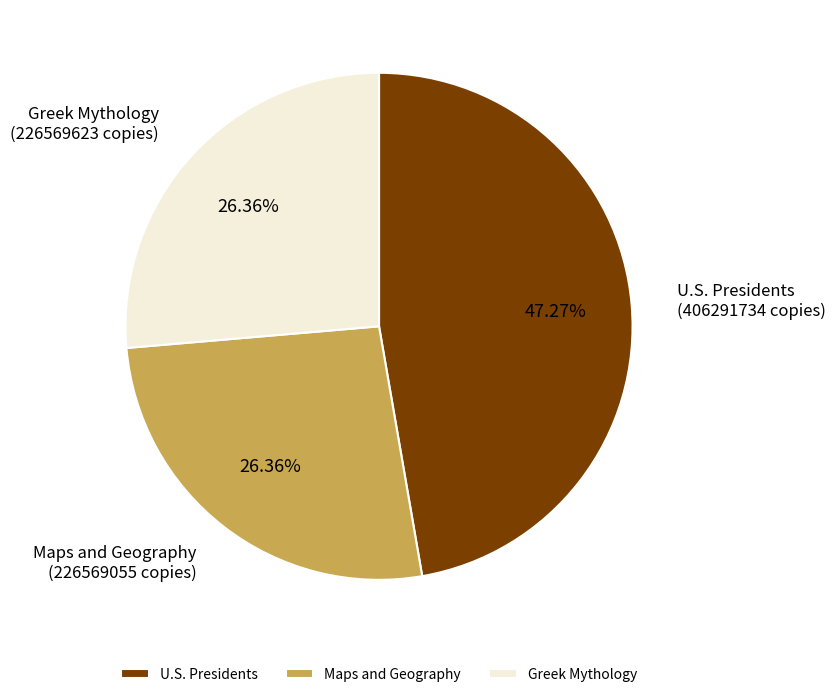

Is Maps and Geography the majority of the pie?

No